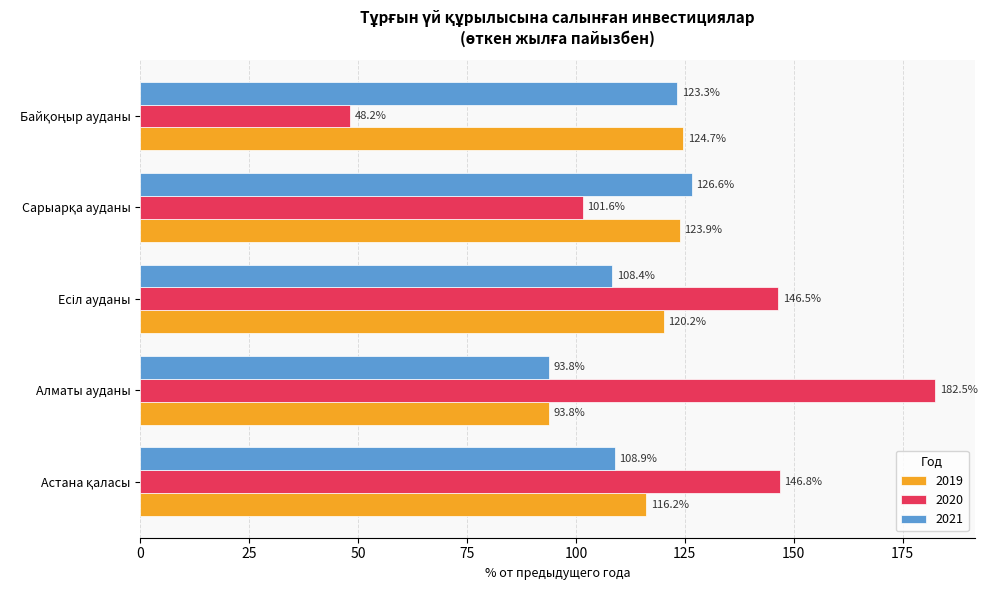

Rank the series by their average value, from highest to lowest.

2020, 2019, 2021